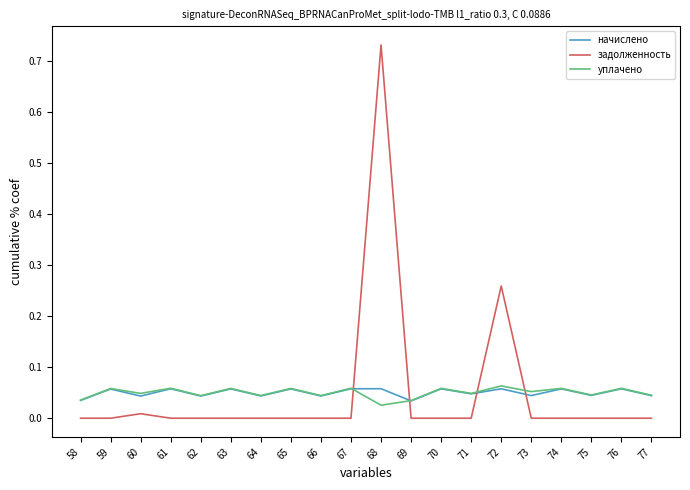

How many intersections are there between уплачено and задолженность?

4